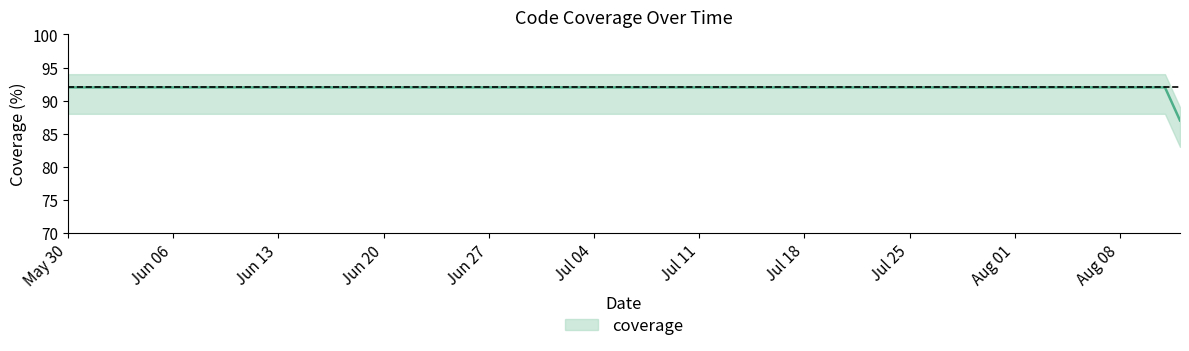

How many lines are shown in the chart?

1